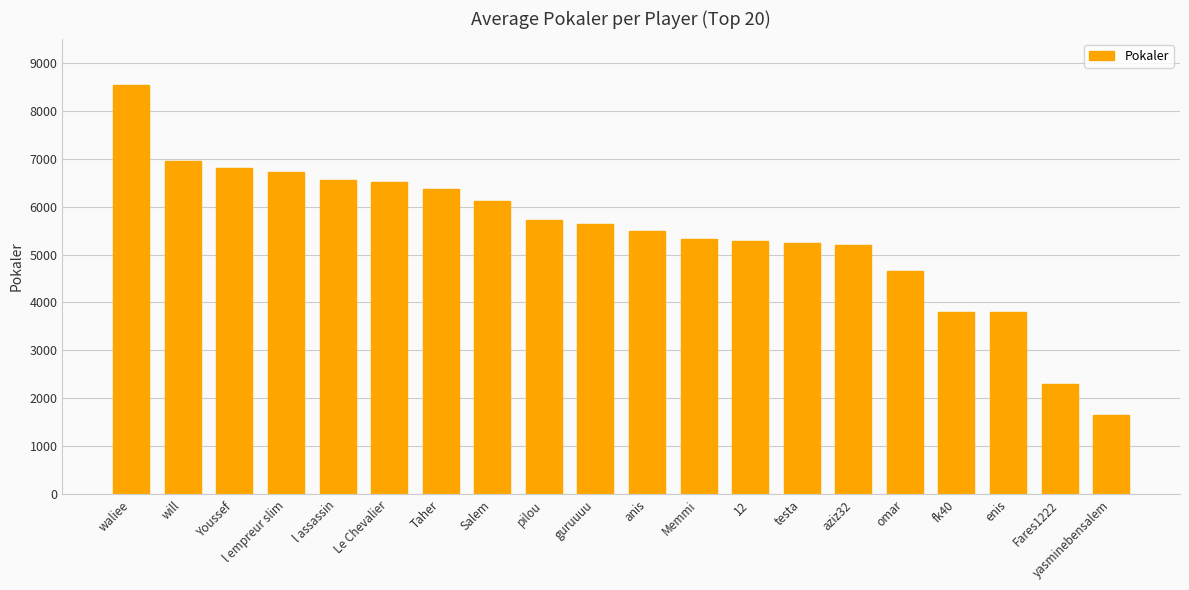

What is the difference between the maximum and second lowest values?

6226